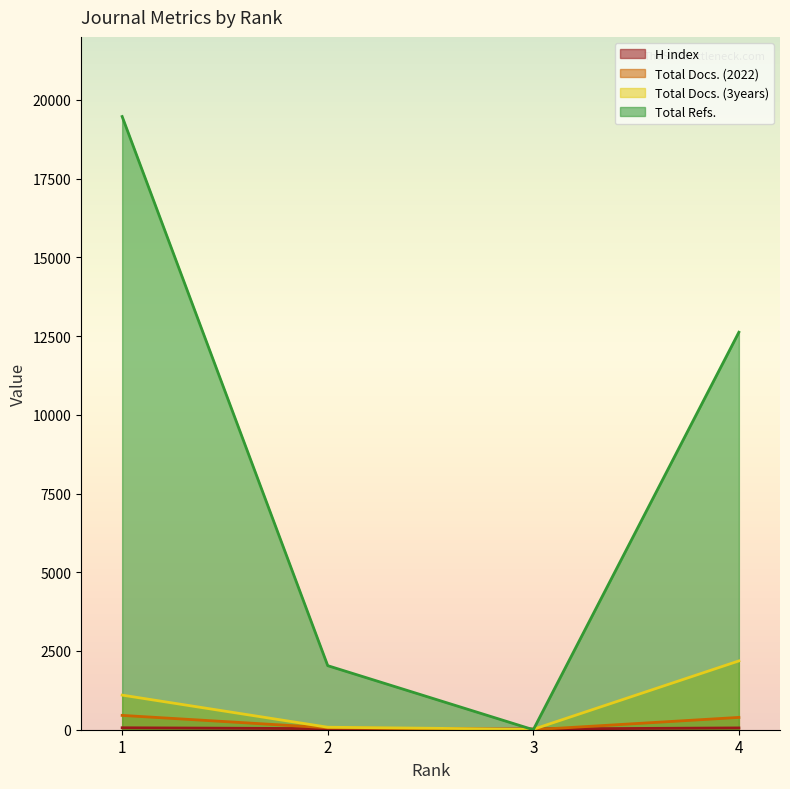

How many lines are shown in the chart?

4